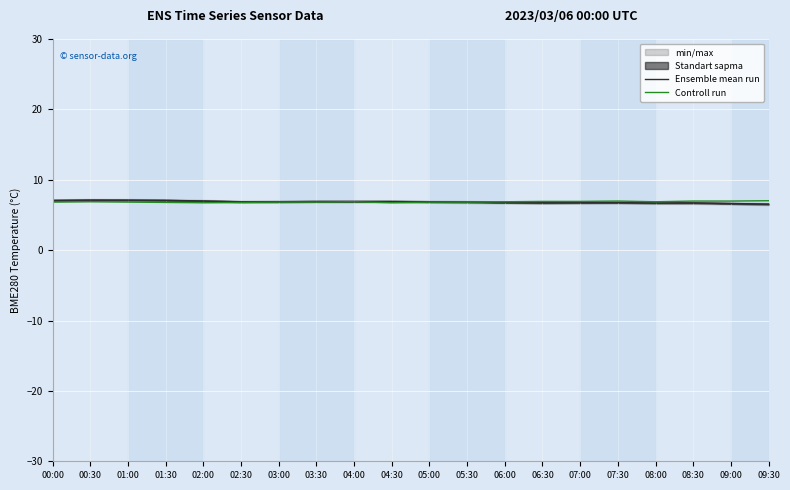

What is the sum of all Controll run values?

137.3